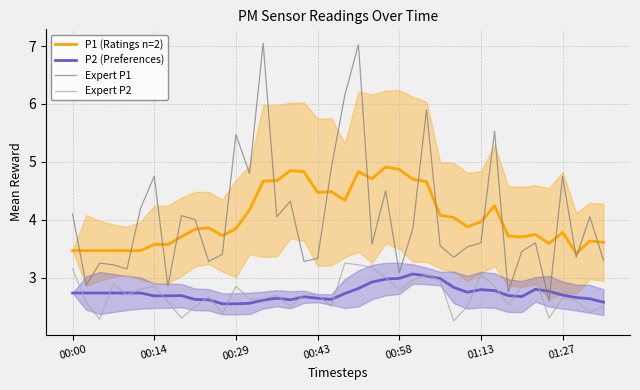

Rank the series by their maximum value, from highest to lowest.

Expert P1, P1 (Ratings n=2), Expert P2, P2 (Preferences)